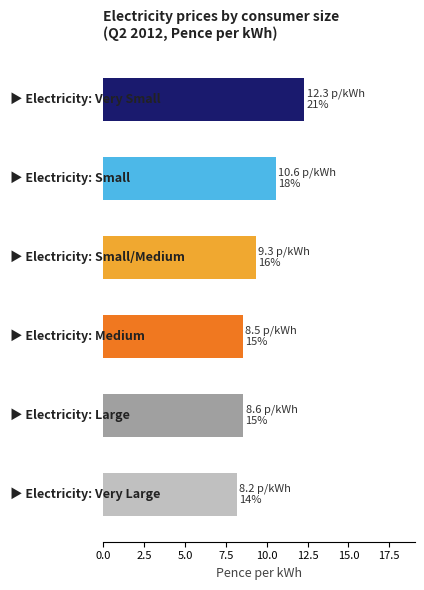

How many bars are there in total?

6